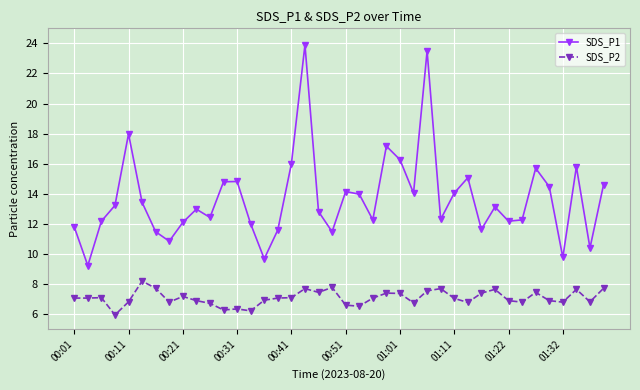

What is the value of the SDS_P1 point at the 7th from the left?

11.5